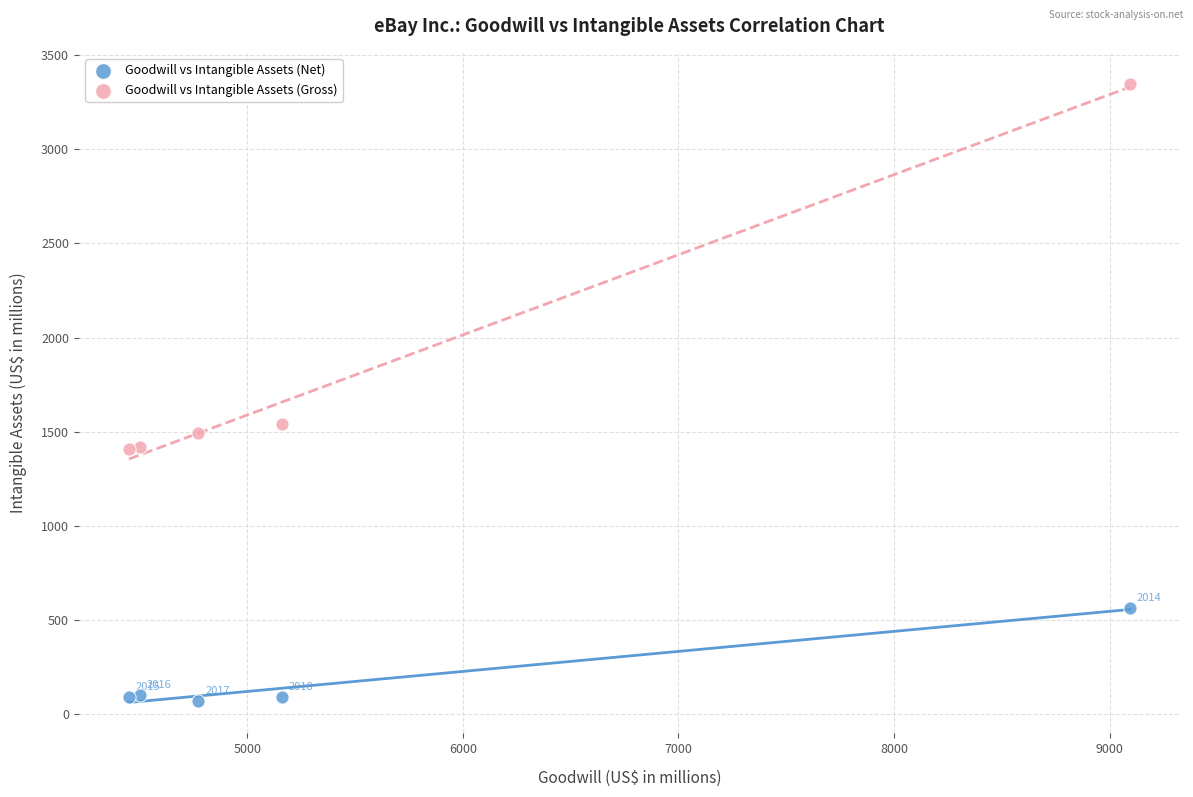

What are all the series names shown in the legend?

Goodwill vs Intangible Assets (Net), Goodwill vs Intangible Assets (Gross)